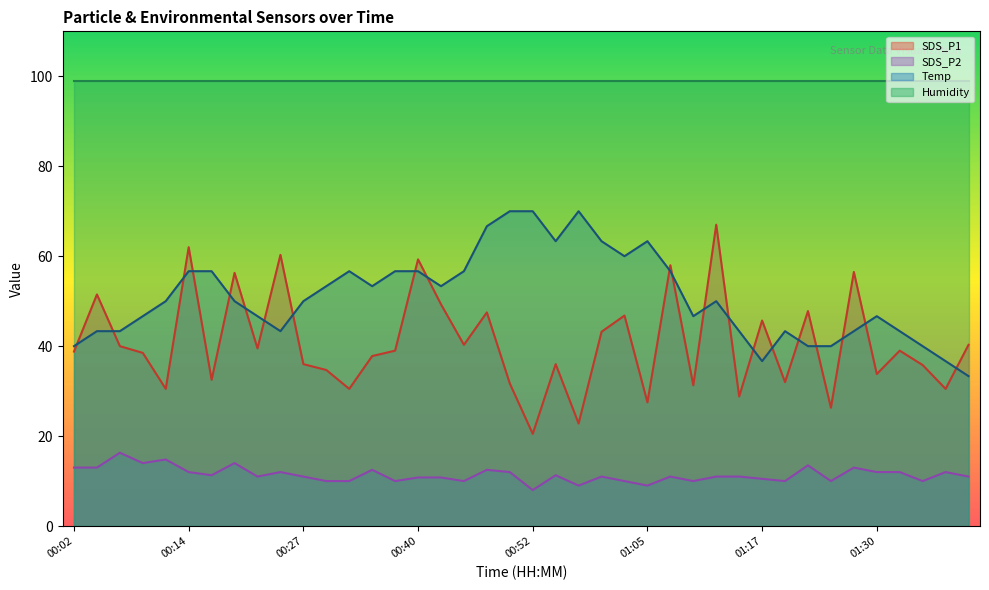

How many interior local valleys does the SDS_P2 series have?

12